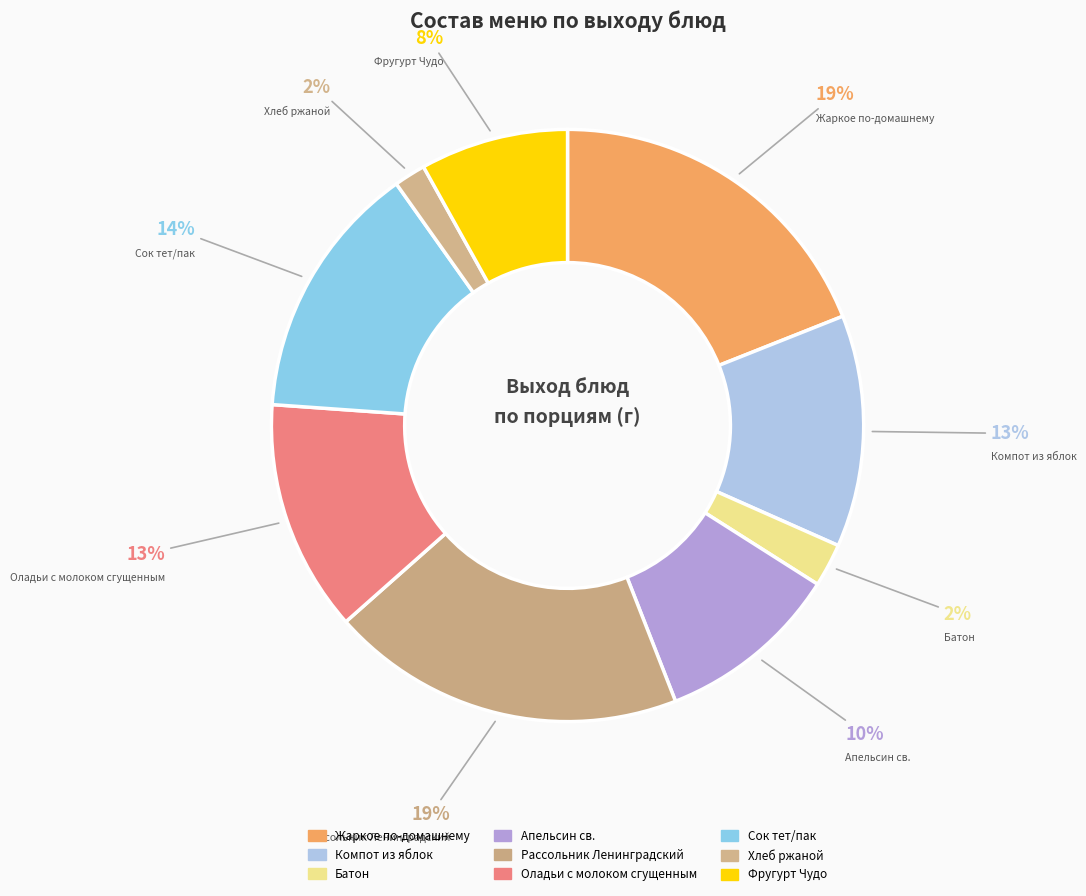

How many segments does this pie chart have?

9